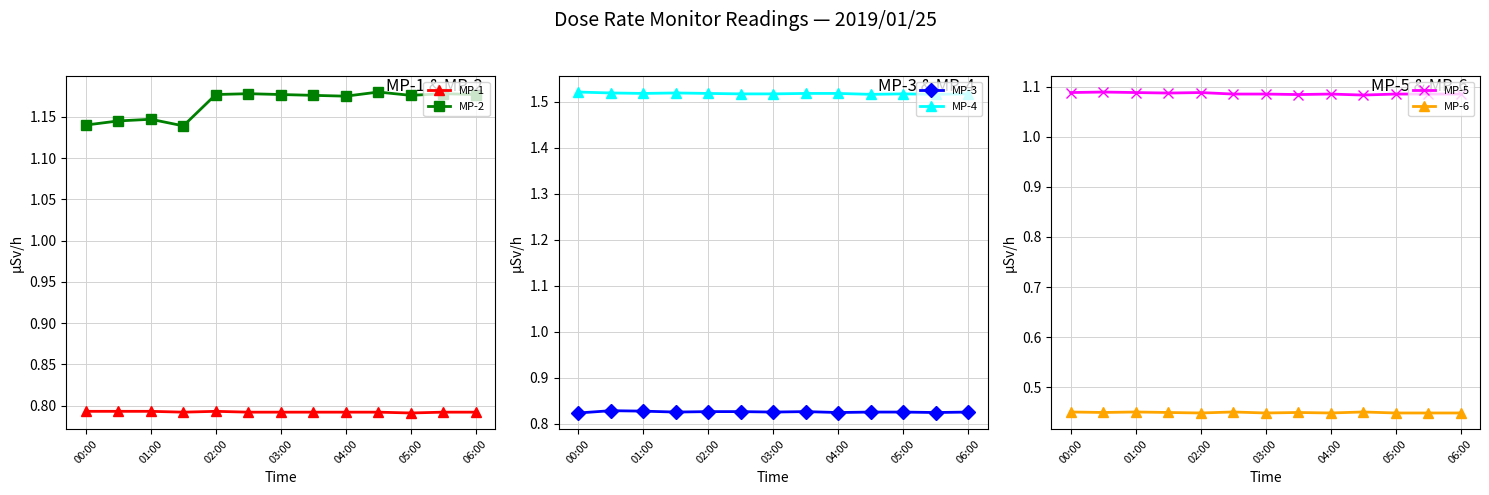

Which category has the highest value across all series?

00:00